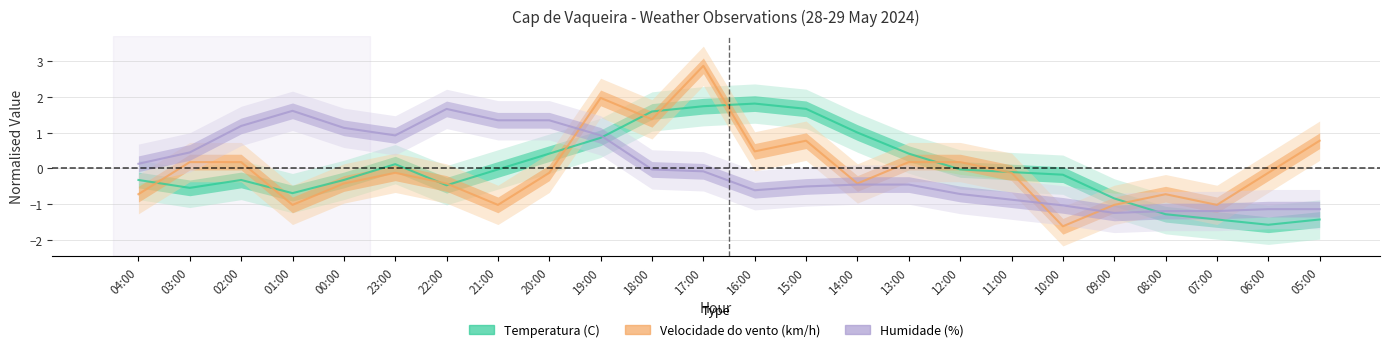

How many values in Temperatura (C) are below zero?

15